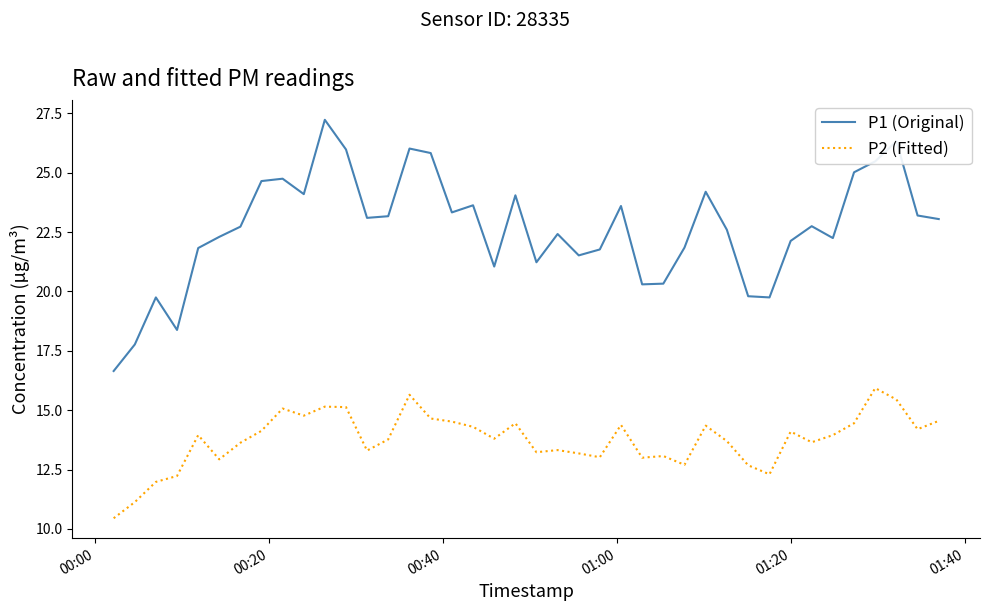

What is the greatest value displayed?

27.2